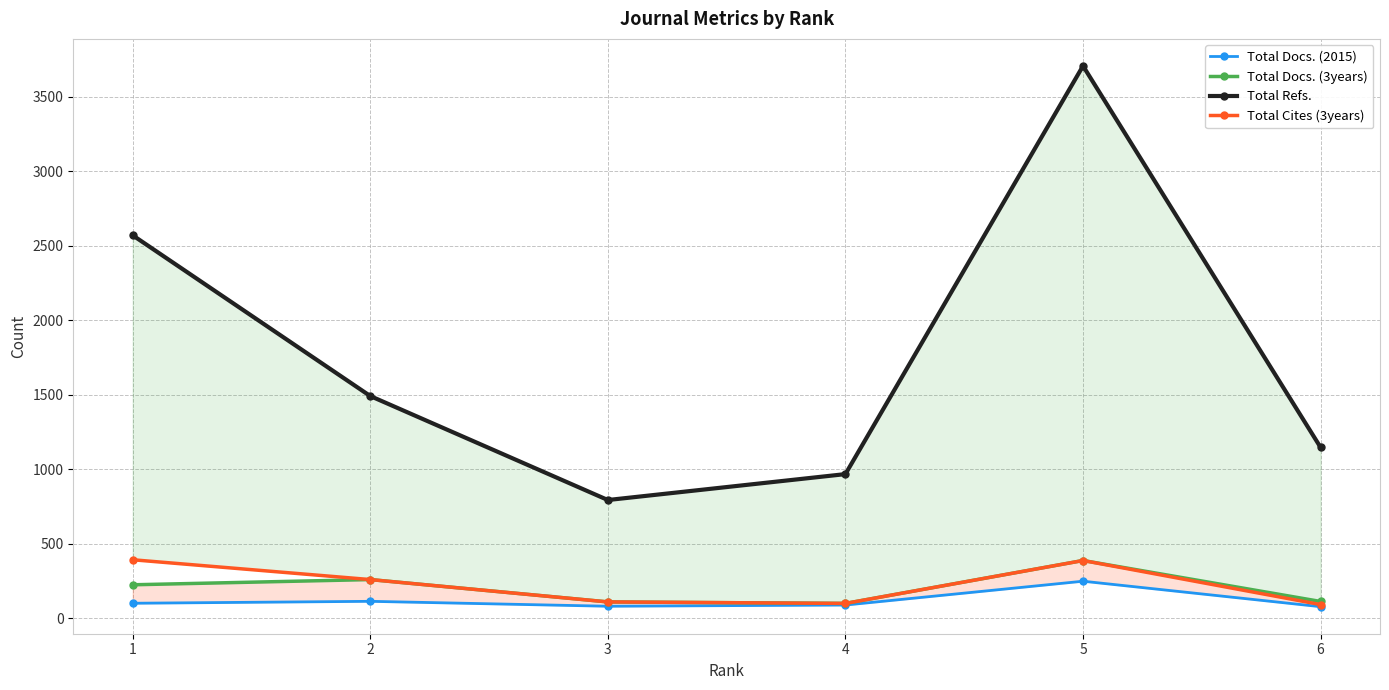

What is the smallest value displayed?

77